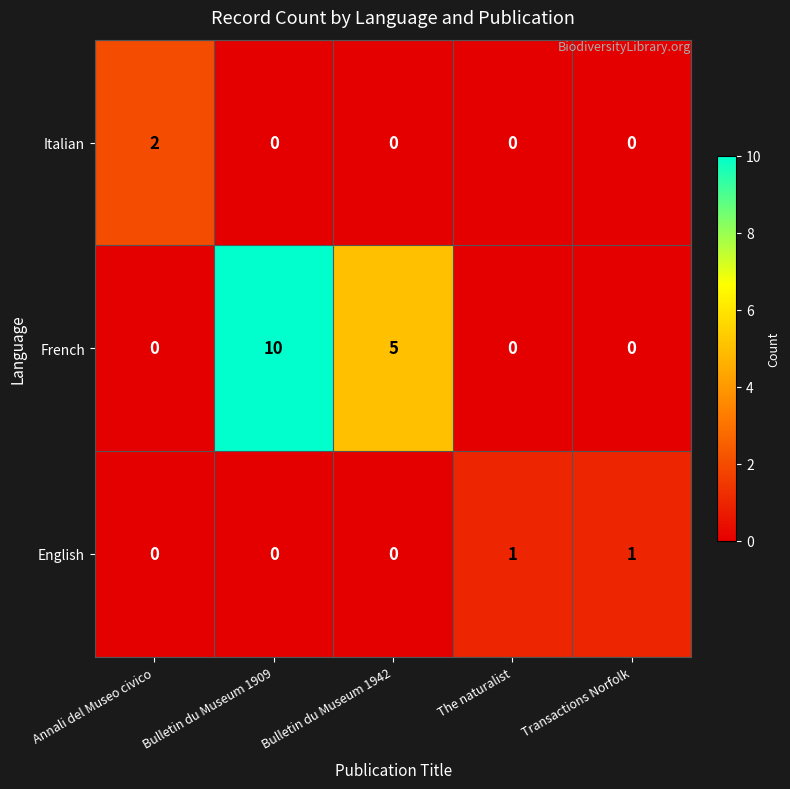

What is the average value of the French series?

3